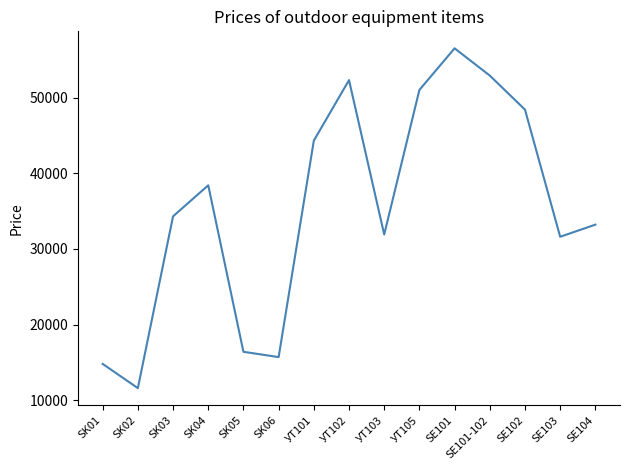

At which label is the value closest to 34050?

SK03